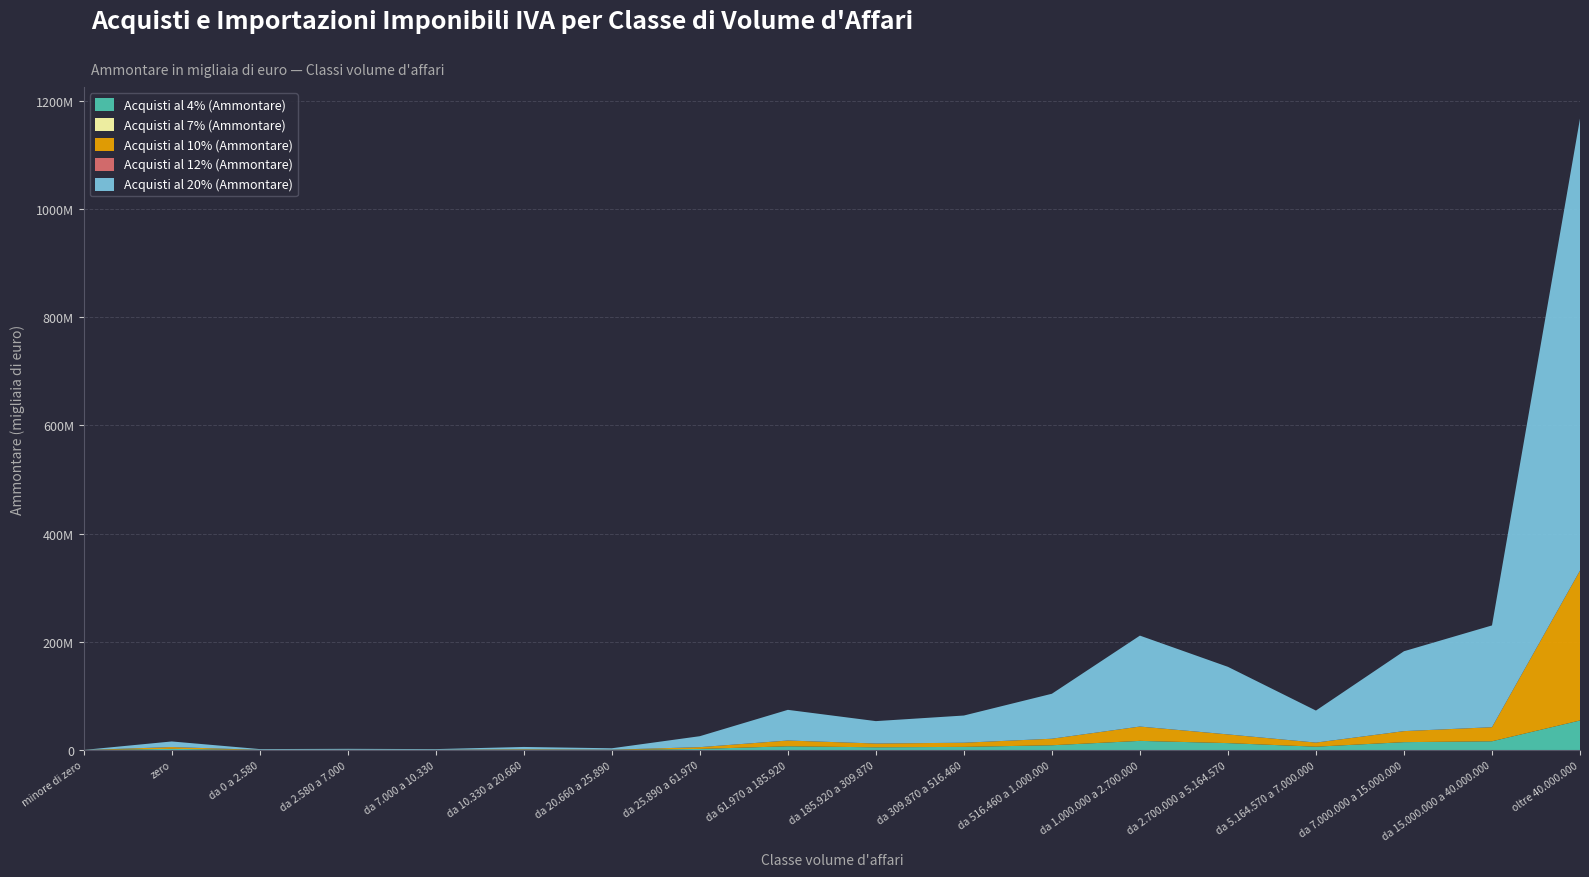

Reading left to right, what are all the values shown in this chart?

Acquisti al 4% (Ammontare): 35533	2221186	180858	234619	196210	536107	265401	2084294	6992355	5087417	5871139	8861362	16969175	12841339	6218007	14613676	16210223	54634383
Acquisti al 7% (Ammontare): 0	11	77	210	227	760	309	2231	7707	4205	3360	3207	4118	6540	919	1909	578	106
Acquisti al 10% (Ammontare): 52008	3302423	289435	352719	276902	910171	423194	3277067	10625078	6983459	7675520	12082915	26457559	16071956	7559388	20351416	26014385	276981004
Acquisti al 12% (Ammontare): 0	1574	80	133	118	408	126	1379	2749	1431	4149	5736	7303	8367	9135	12007	14950	20447
Acquisti al 20% (Ammontare): 153639	10358619	1354329	1669106	1308749	4291196	2595072	20250657	56659784	41381957	50249000	83078280	167988950	124810104	59169810	147569937	188002572	834980633
Totale acquisti (Ammontare): 241180	15884150	1824880	2256967	1782467	5739440	3284502	25617795	74295595	53464086	63807882	104036685	211447006	153763618	72971071	182591708	230338021	1167118819